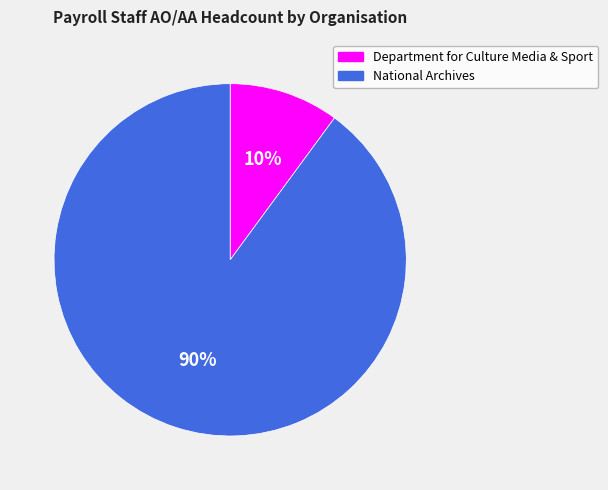

What is the ratio of the value at Department for Culture Media & Sport to the value at National Archives?

0.1